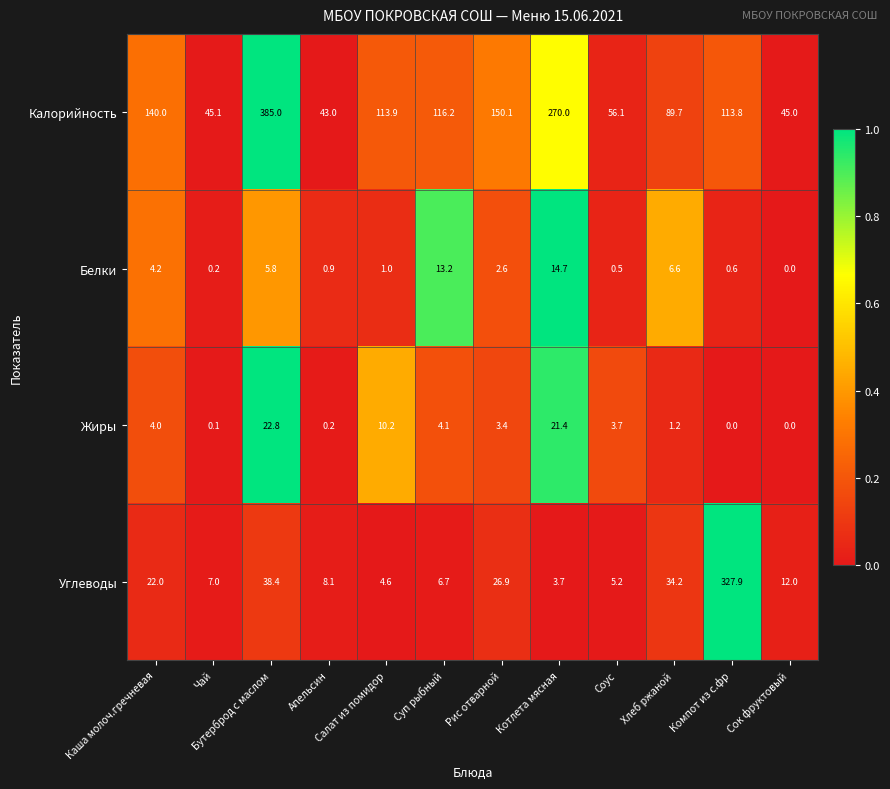

Is it true that Белки equals 0.9 at Каша молоч.гречневая?

False